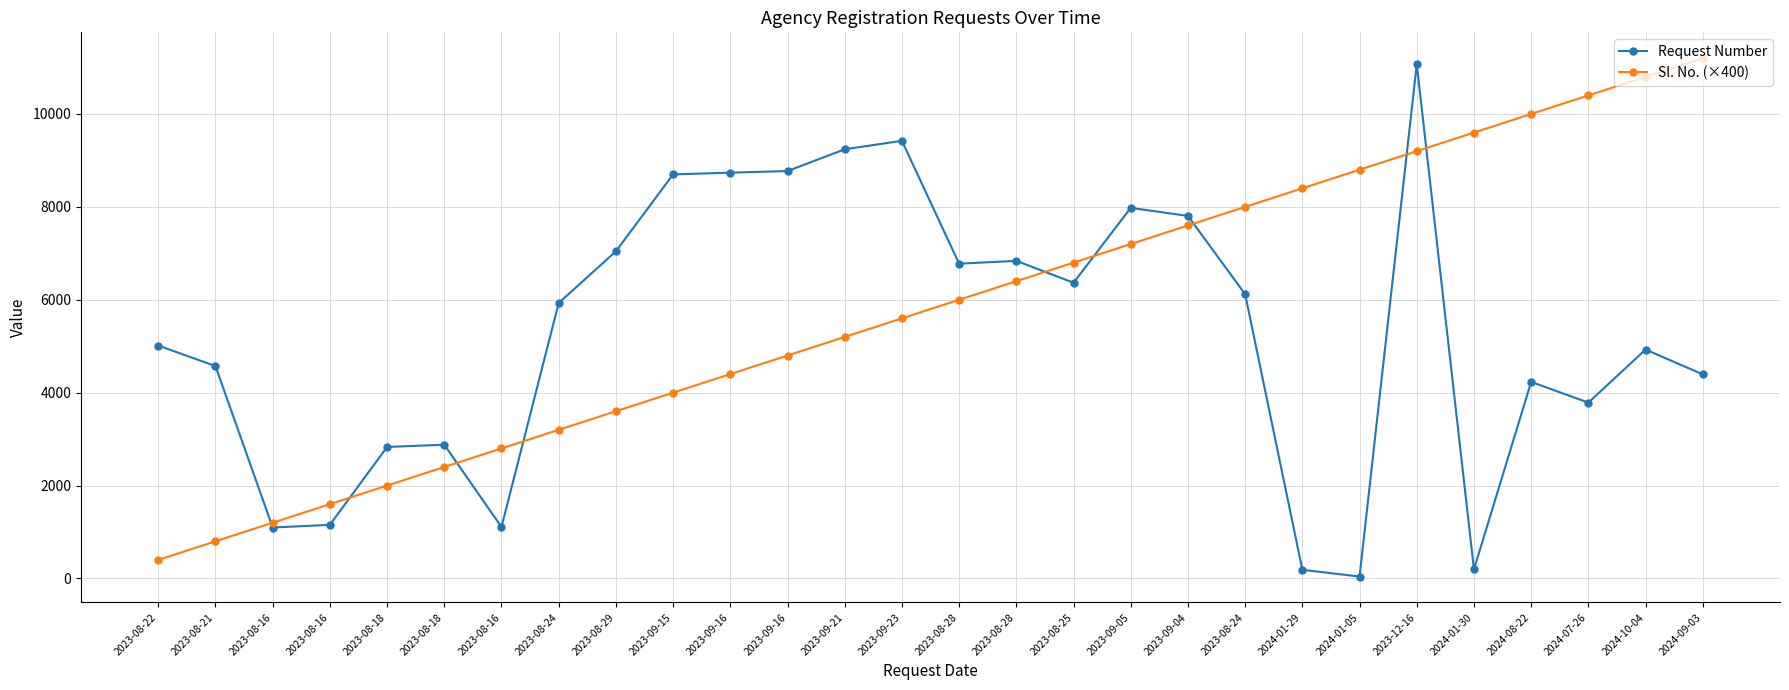

List the series in order of their peak value, highest first.

Sl. No. (×400), Request Number